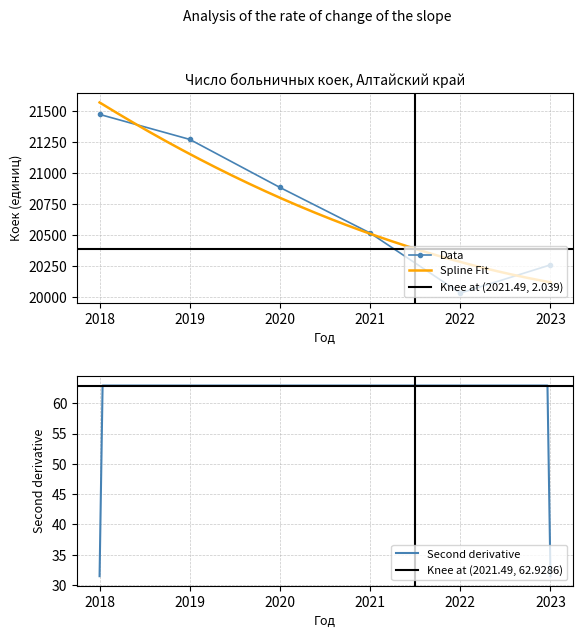

How many values exceed 20883?

2